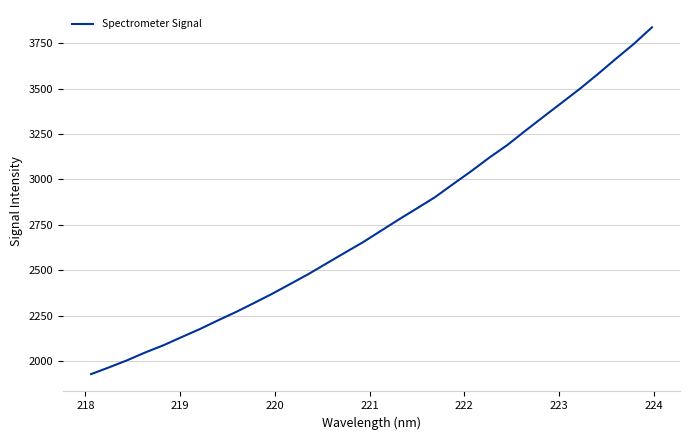

How many lines are shown in the chart?

1